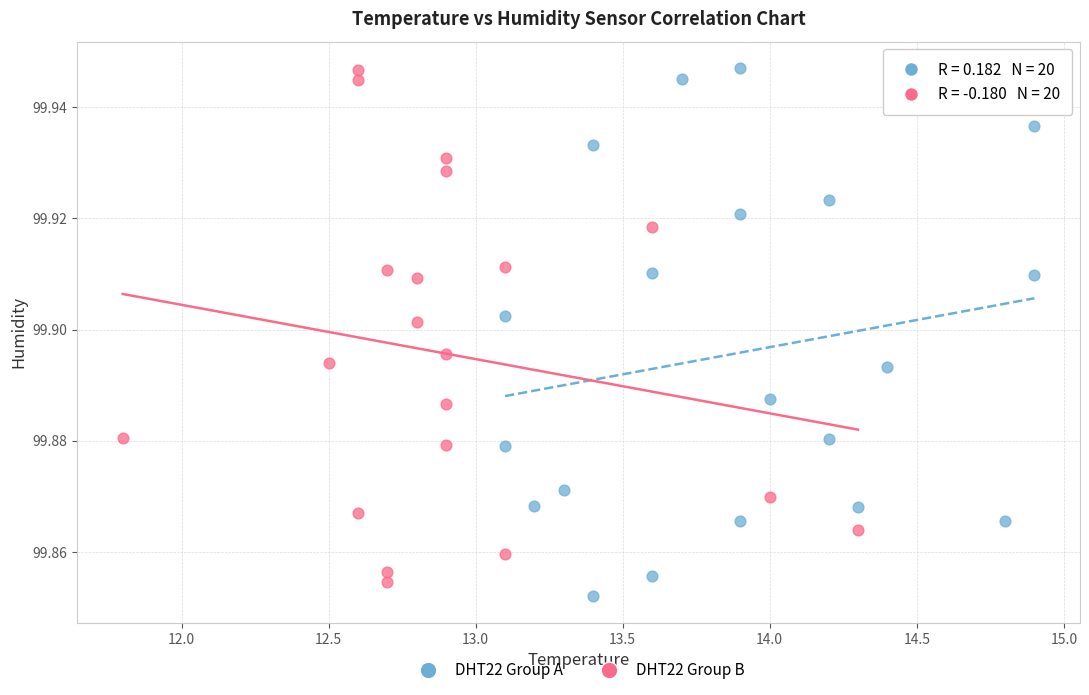

Which series contains the lowest Y value?

DHT22 Group A